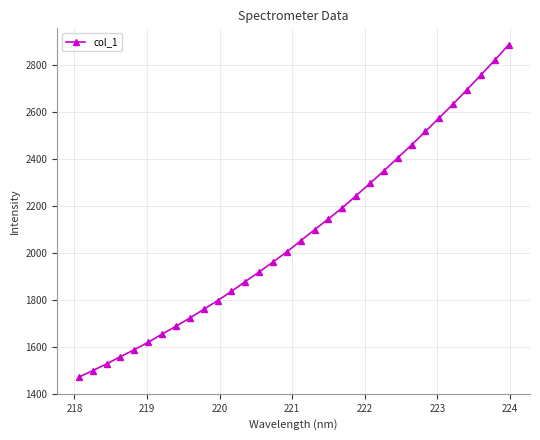

What is the value of the 24th point from the left?

2403.8